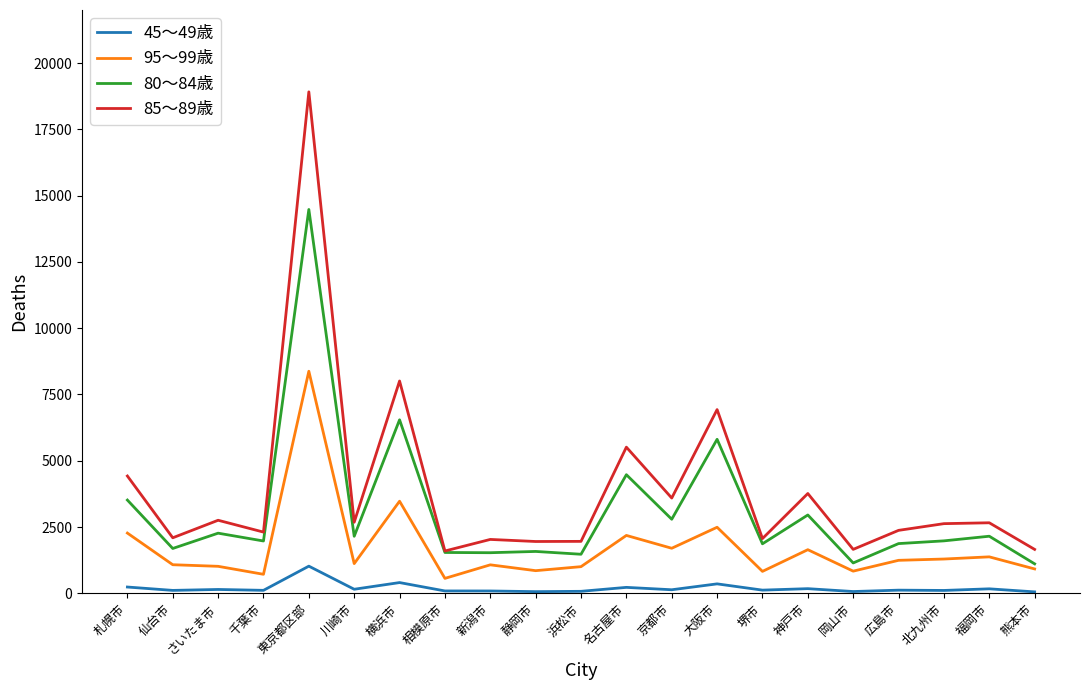

Which series has the widest spread of values?

85～89歳